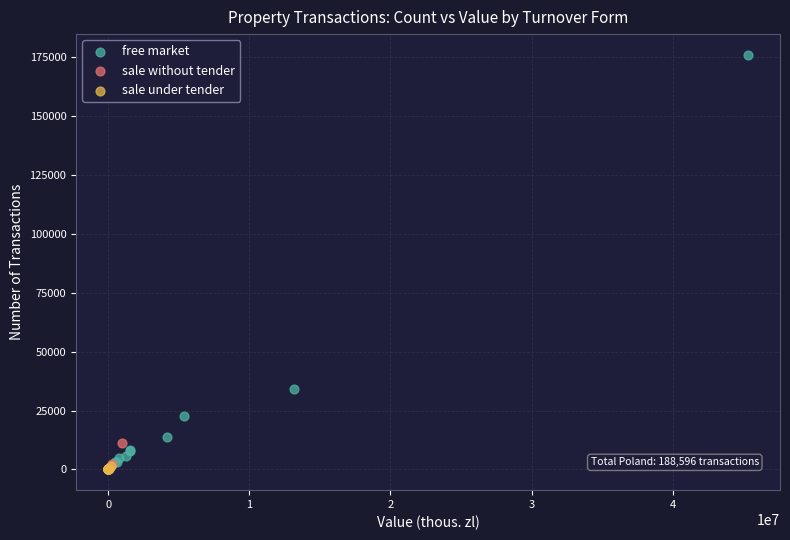

Which series has the widest spread of Y values?

free market